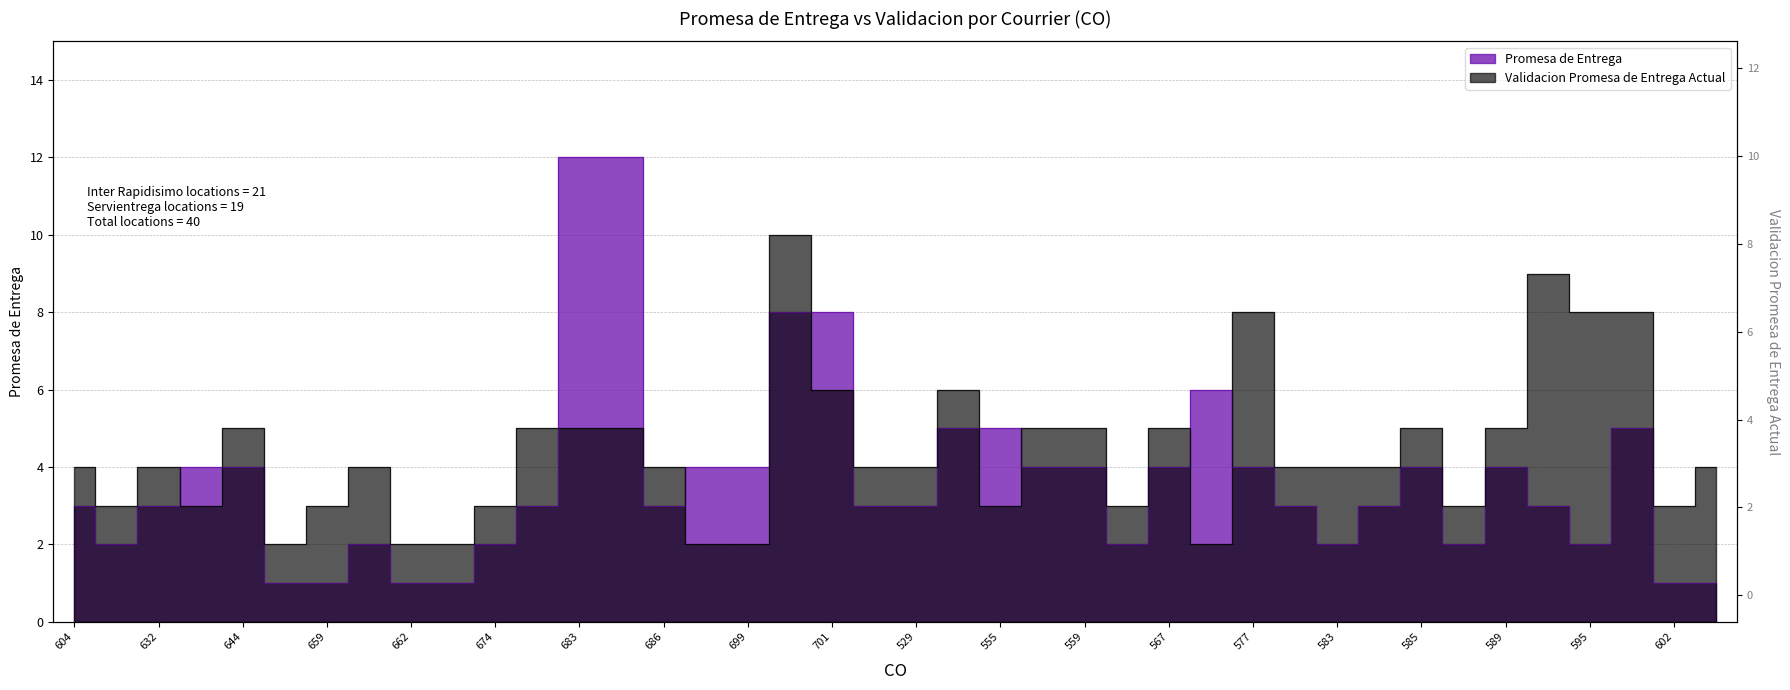

Rank the series at 501 from lowest to highest value.

Promesa de Entrega, Validacion Promesa de Entrega Actual